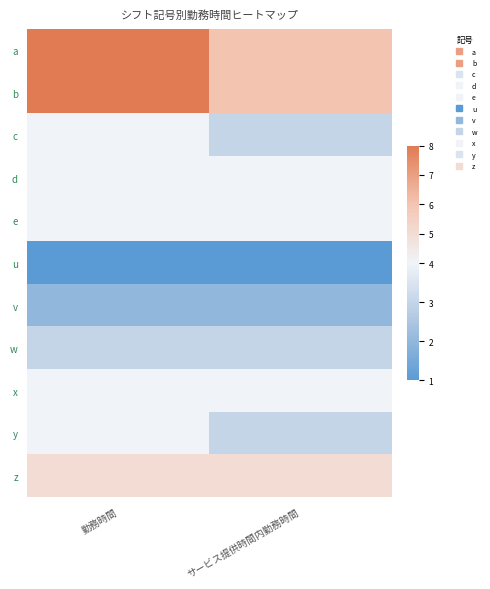

Rank the series at サービス提供時間内勤務時間 from highest to lowest value.

a, b, z, d, e, x, c, w, y, v, u